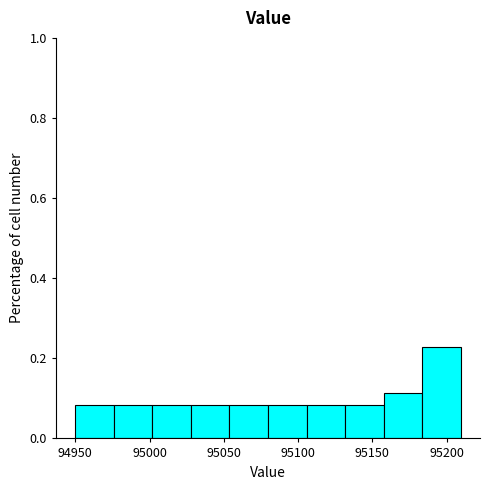

How tall is the bar that spans 95130 to 95160 on the x-axis? Neither the bar edges nor the heights are printed on the chart, so give them approximately, as read against the axes.

0.08